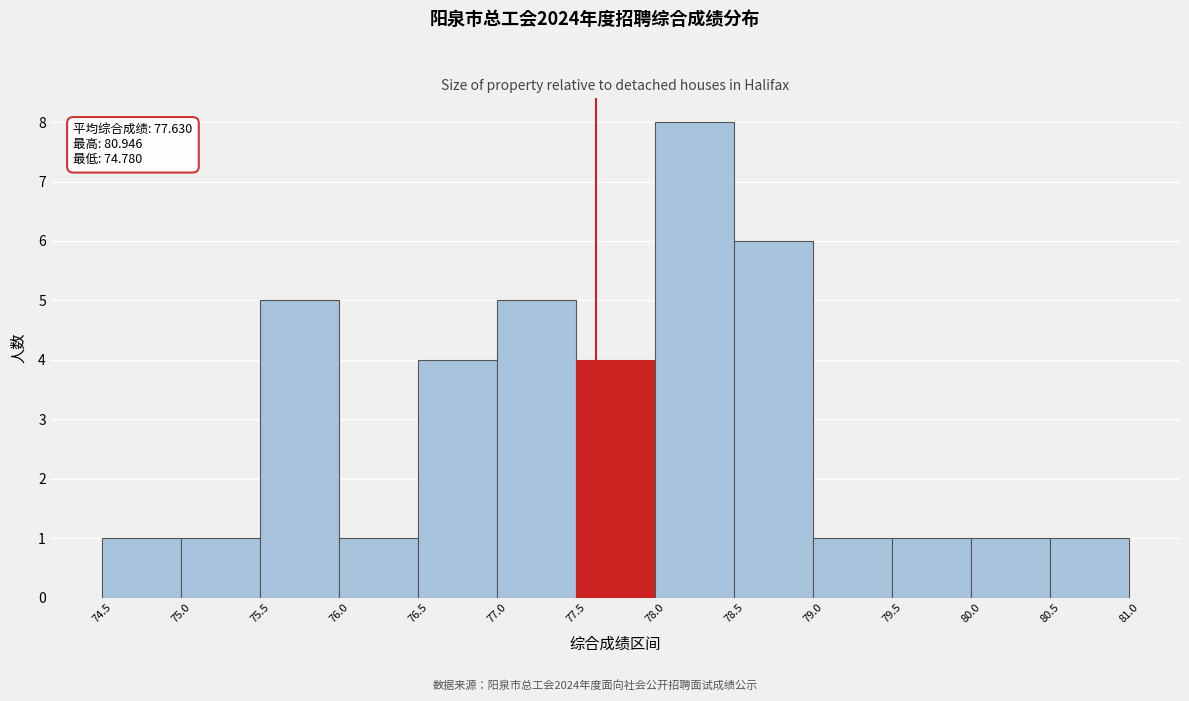

Over which range of the x-axis is the bar tallest?

78.0 to 78.5